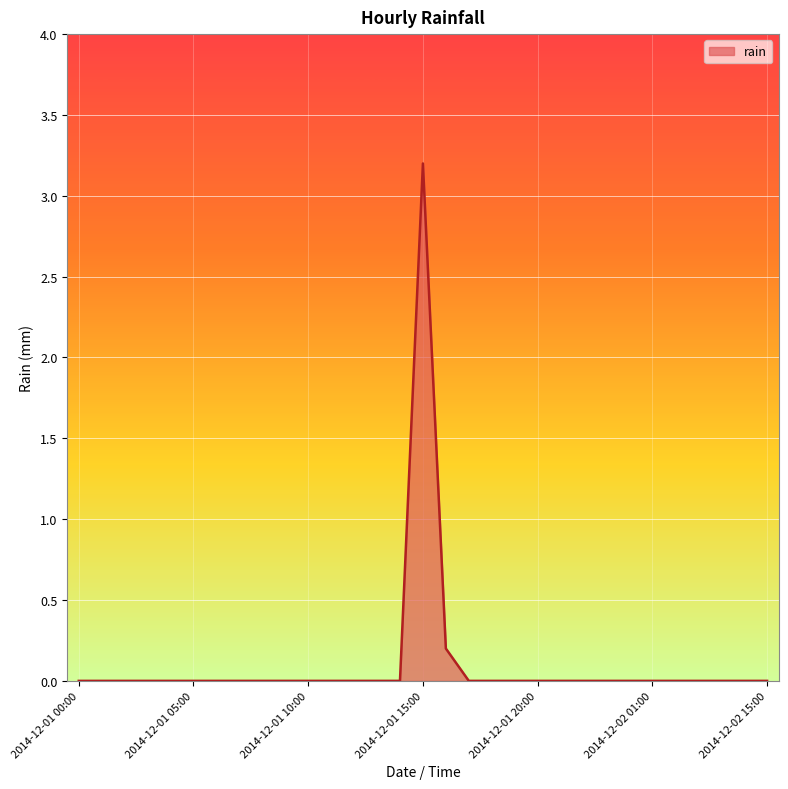

What is the greatest value displayed?

3.2